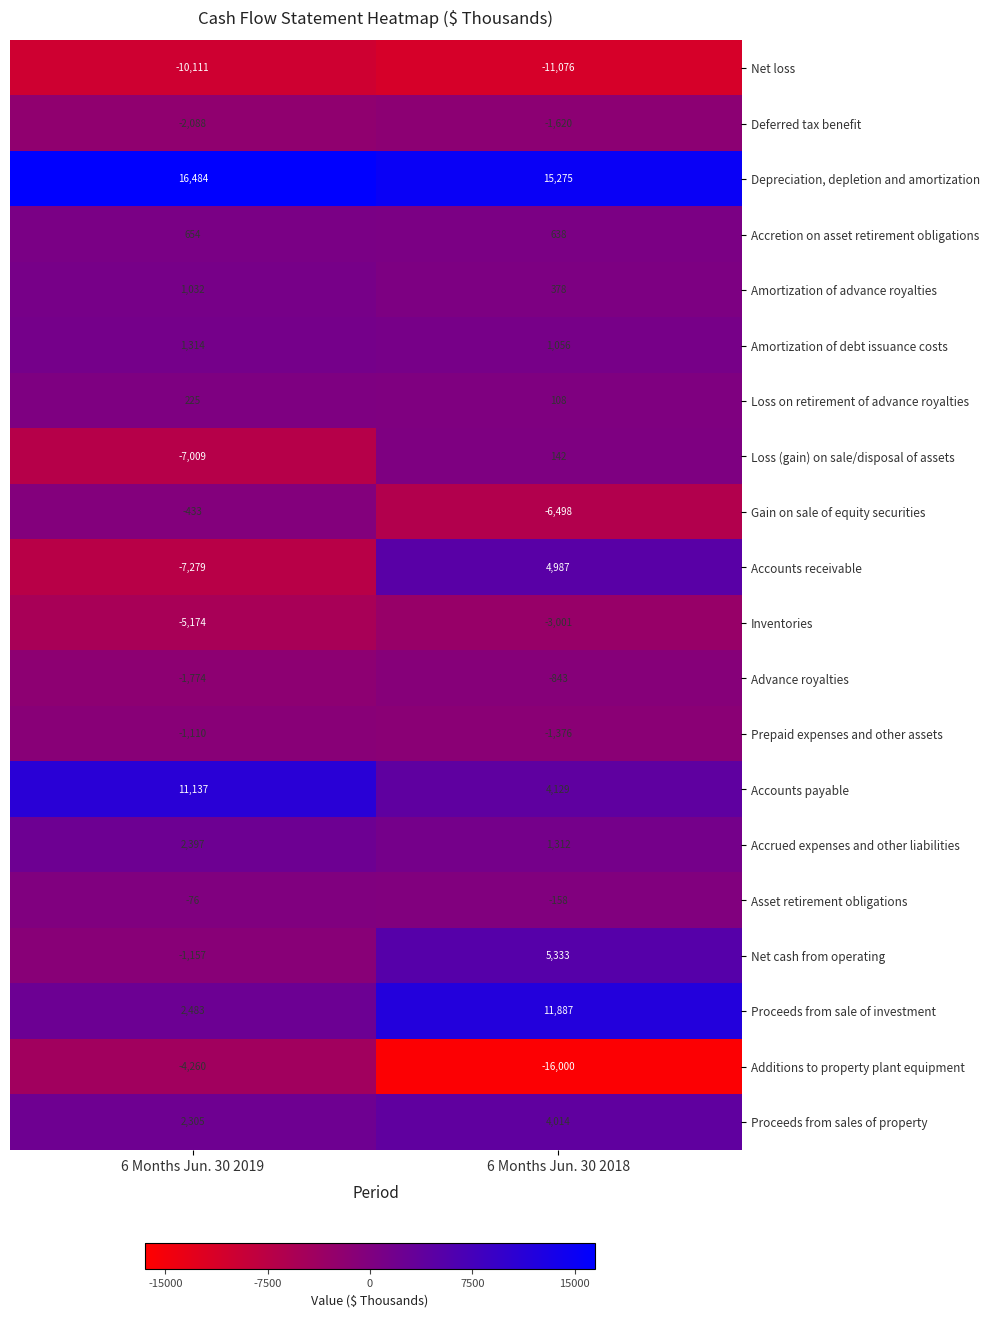

What is the average value of the Amortization of advance royalties series?

705